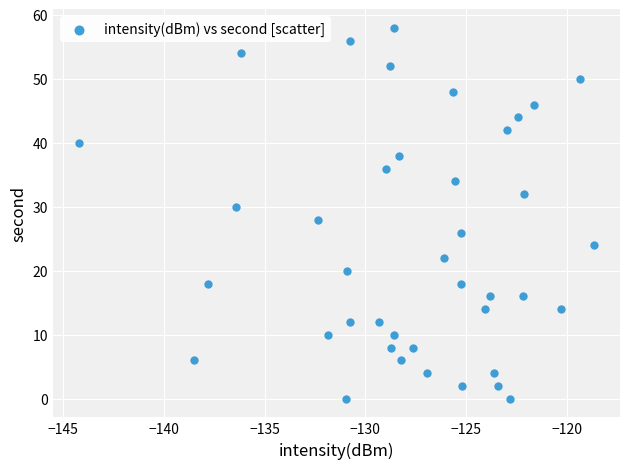

What is the range of Y values (max minus min)?

58